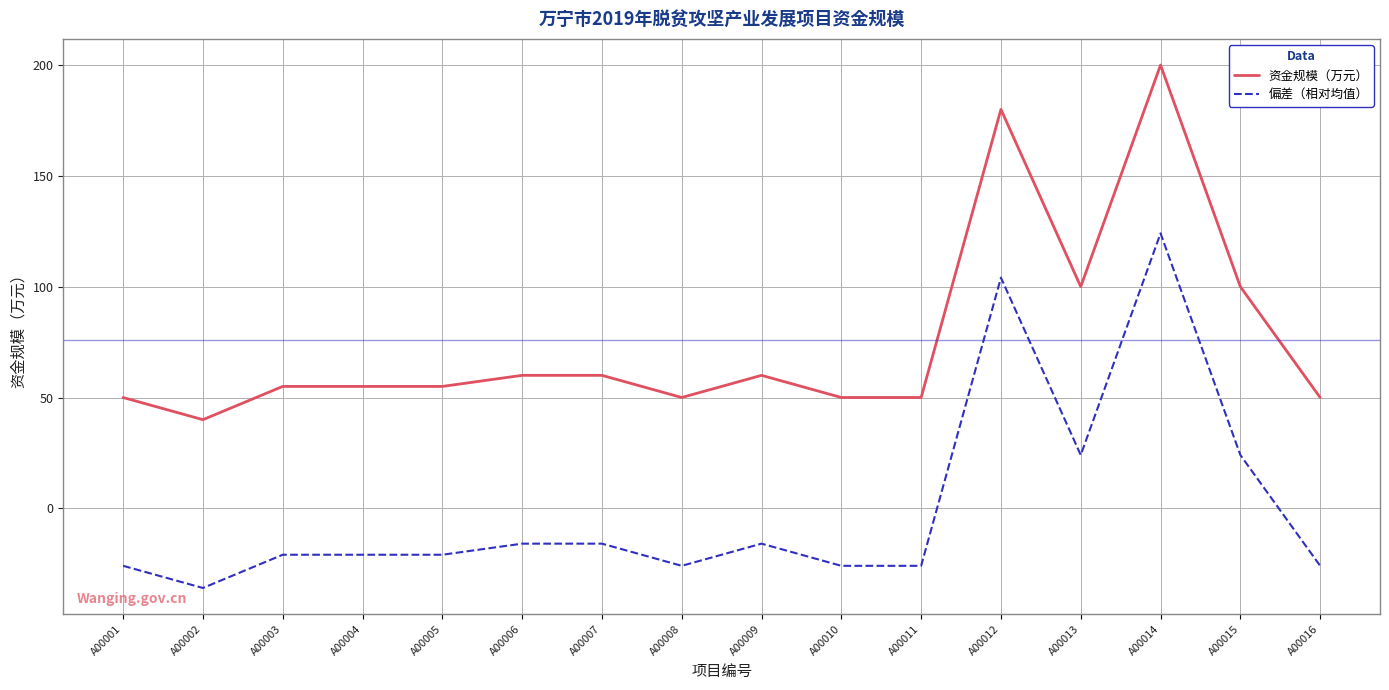

List the series in order of their peak value, highest first.

资金规模（万元）, 偏差（相对均值）